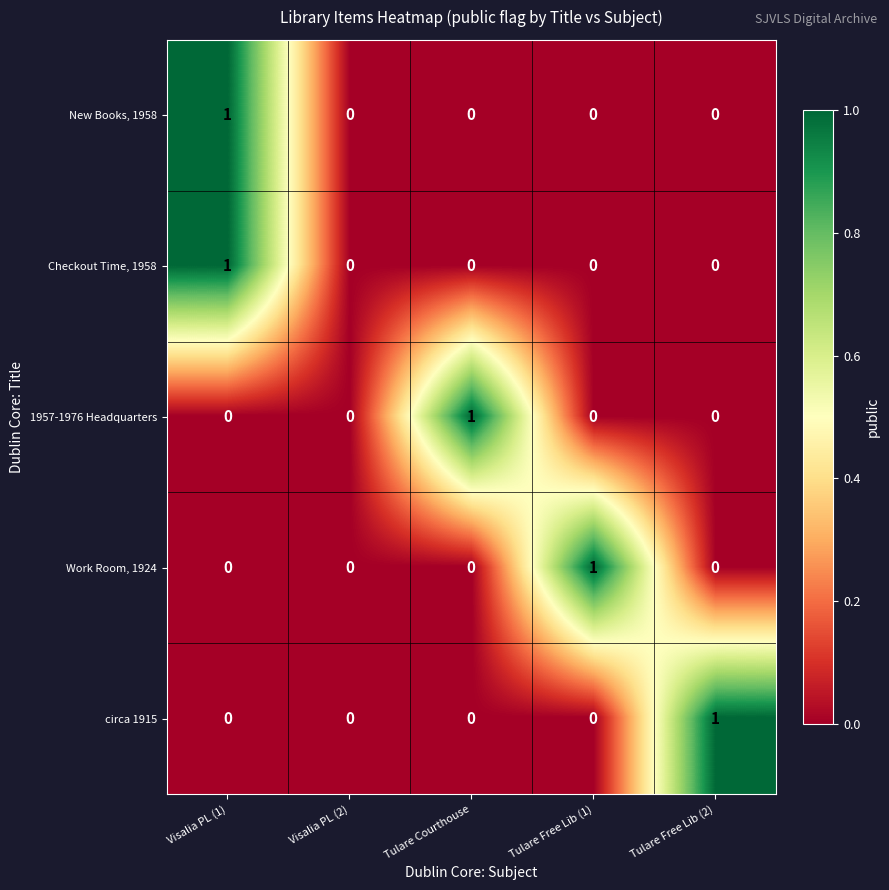

Reading left to right, transcribe all the data shown in this chart.

New Books, 1958: Visalia PL (1)=1	Visalia PL (2)=0	Tulare Courthouse=0	Tulare Free Lib (1)=0	Tulare Free Lib (2)=0
Checkout Time, 1958: Visalia PL (1)=1	Visalia PL (2)=0	Tulare Courthouse=0	Tulare Free Lib (1)=0	Tulare Free Lib (2)=0
1957-1976 Headquarters: Visalia PL (1)=0	Visalia PL (2)=0	Tulare Courthouse=1	Tulare Free Lib (1)=0	Tulare Free Lib (2)=0
Work Room, 1924: Visalia PL (1)=0	Visalia PL (2)=0	Tulare Courthouse=0	Tulare Free Lib (1)=1	Tulare Free Lib (2)=0
circa 1915: Visalia PL (1)=0	Visalia PL (2)=0	Tulare Courthouse=0	Tulare Free Lib (1)=0	Tulare Free Lib (2)=1